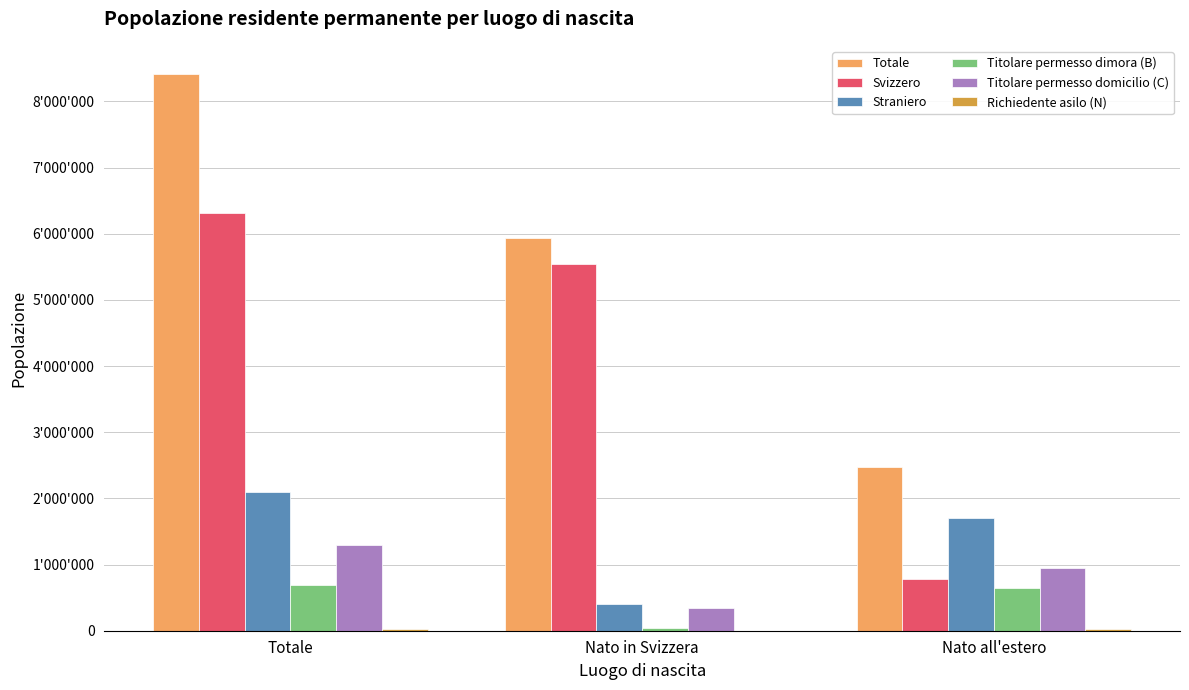

What value does the Svizzero series have at Nato all'estero?

782508